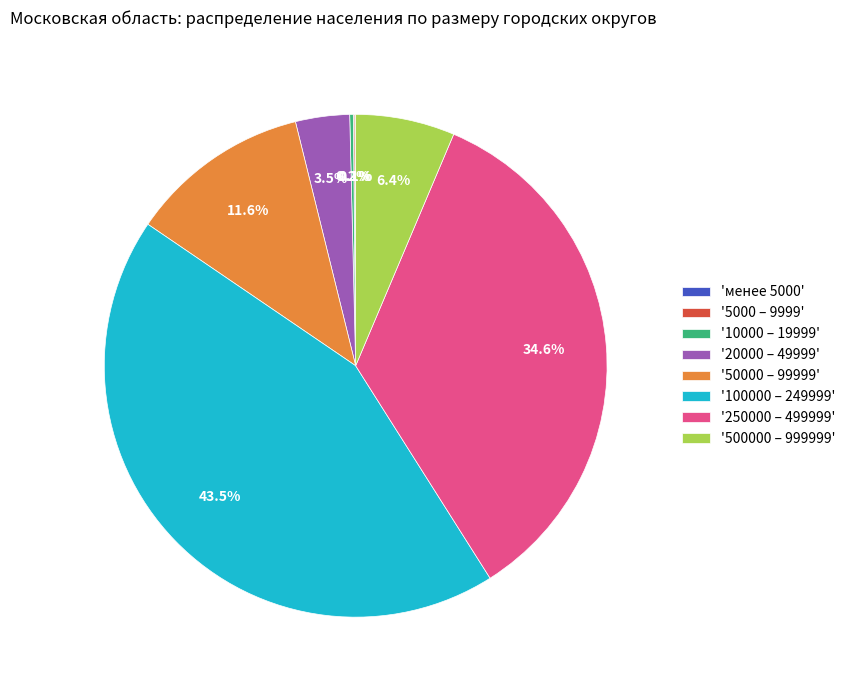

To the nearest percent, what is the average slice percentage?

12%